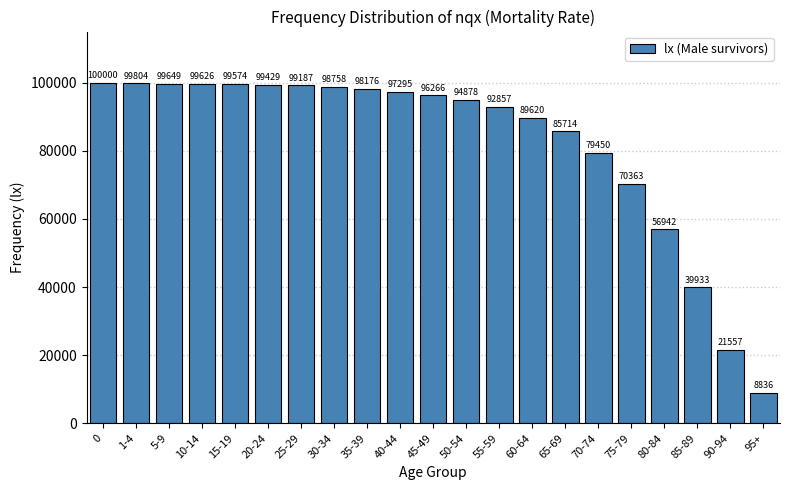

Reading left to right, what are all the values shown in this chart?

0=100000	1-4=99804	5-9=99649	10-14=99626	15-19=99574	20-24=99429	25-29=99187	30-34=98758	35-39=98176	40-44=97295	45-49=96266	50-54=94878	55-59=92857	60-64=89620	65-69=85714	70-74=79450	75-79=70363	80-84=56942	85-89=39933	90-94=21557	95+=8836